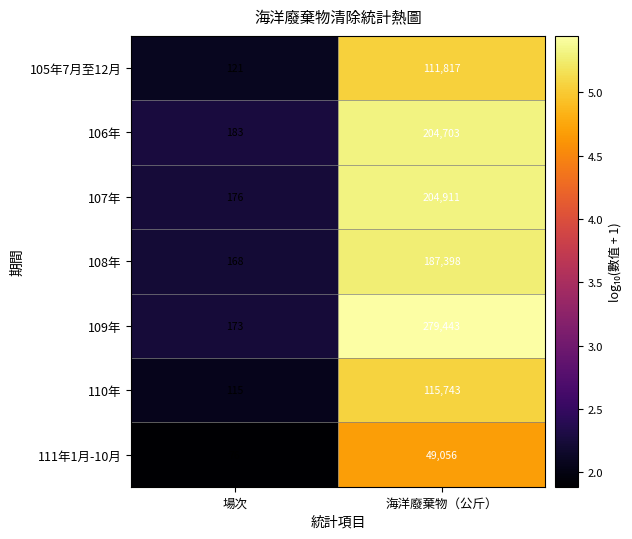

At which category is the sum across all series the highest?

海洋廢棄物（公斤）